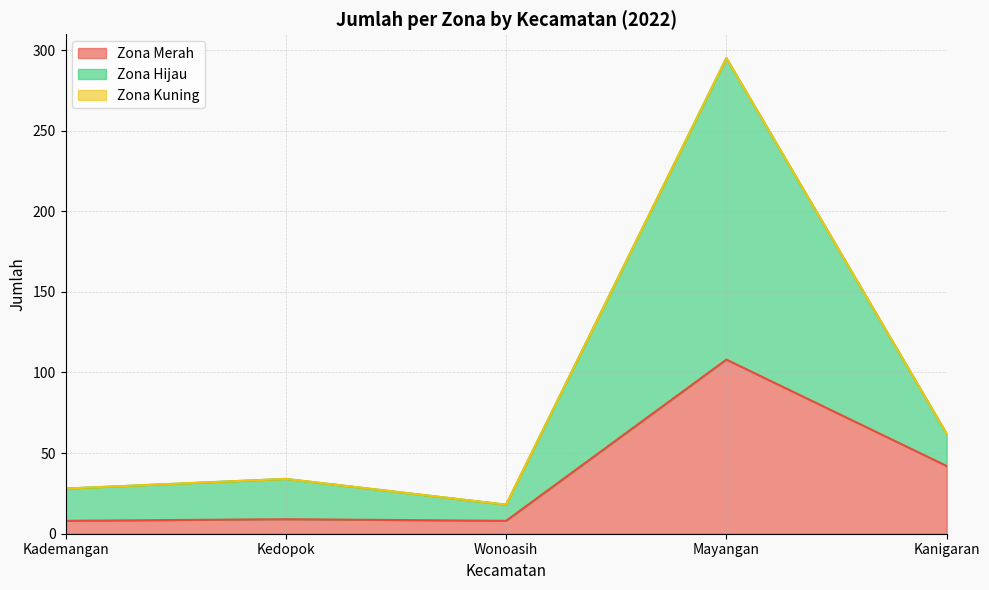

How many interior local peaks does the Zona Hijau series have?

2